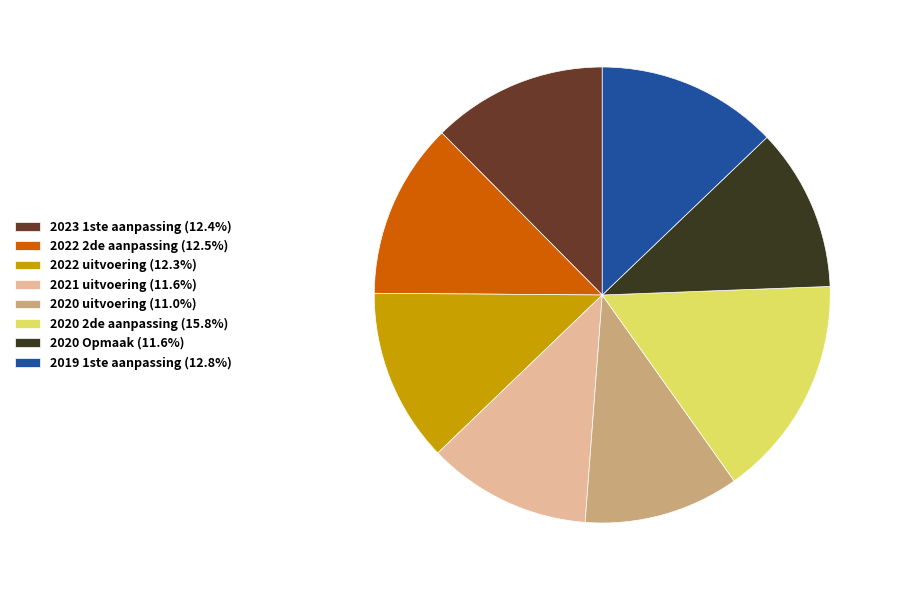

Is there any slice that represents more than half of the pie?

No